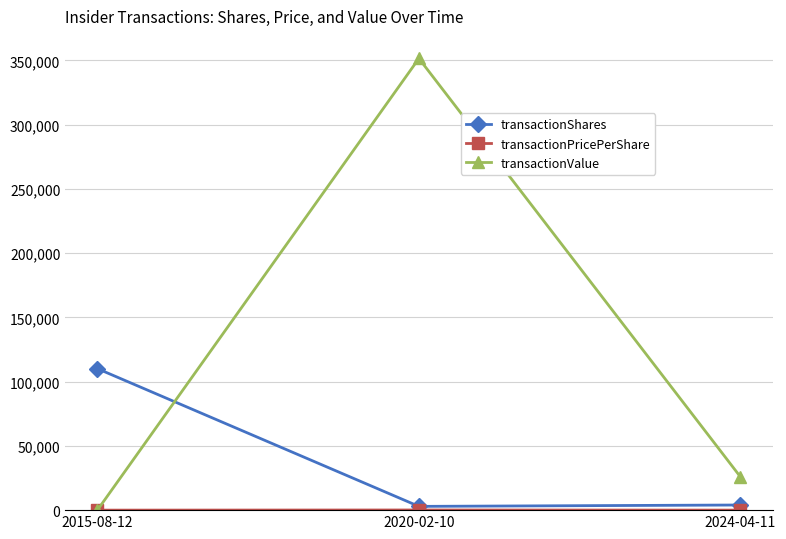

Between 2015-08-12 and 2020-02-10, which series saw the biggest shift?

transactionValue